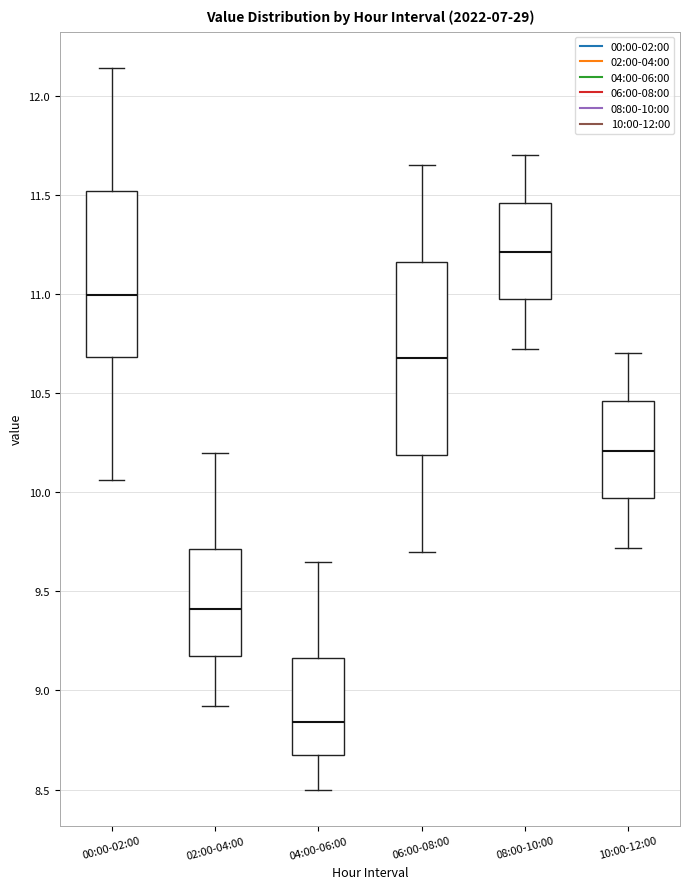

Comparing the boxes themselves (not the whiskers), which one is the tallest?

06:00-08:00